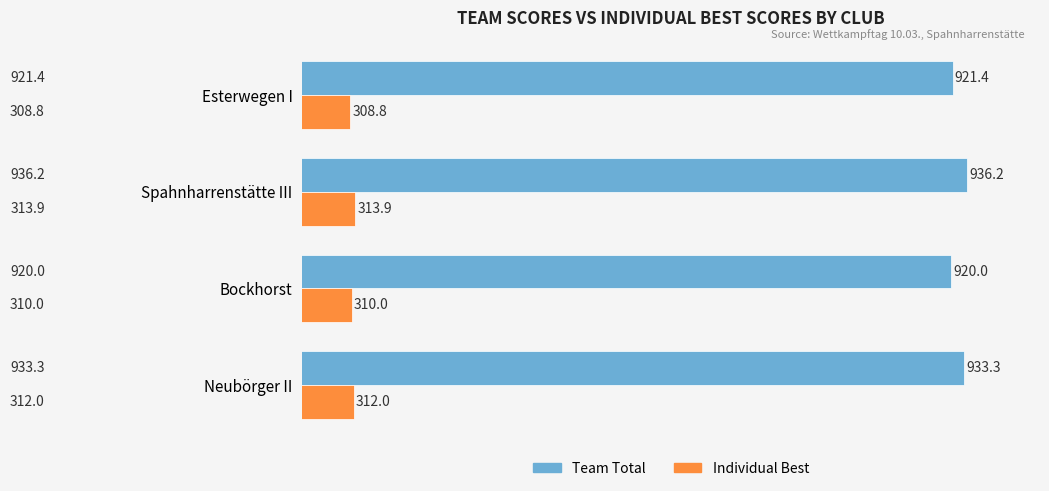

Which series has the widest spread of values?

Team Total